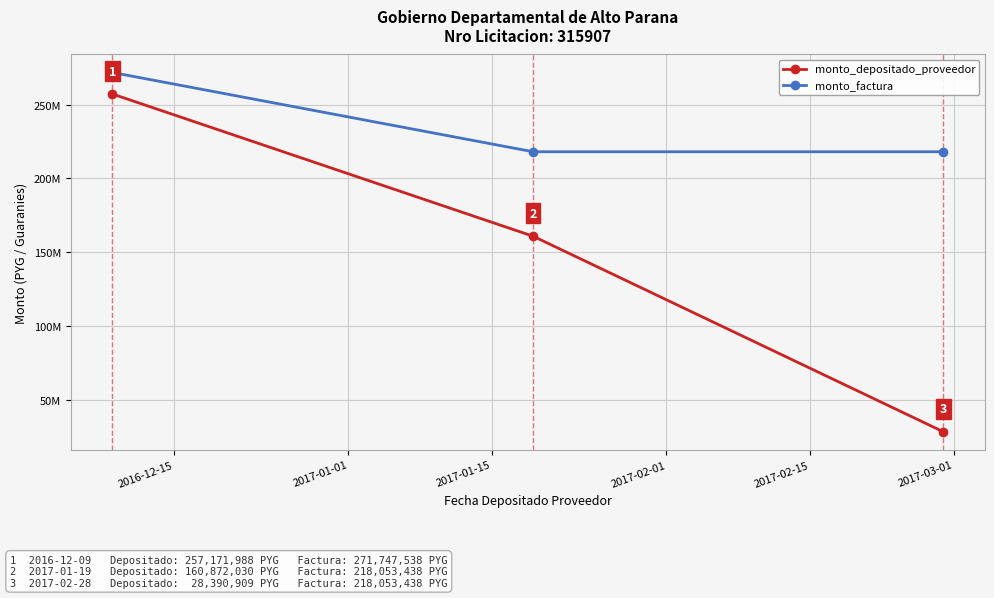

Reading right to left, what are all the values shown in this chart?

monto_depositado_proveedor: 28390909	160872030	257171988
monto_factura: 218053438	218053438	271747538